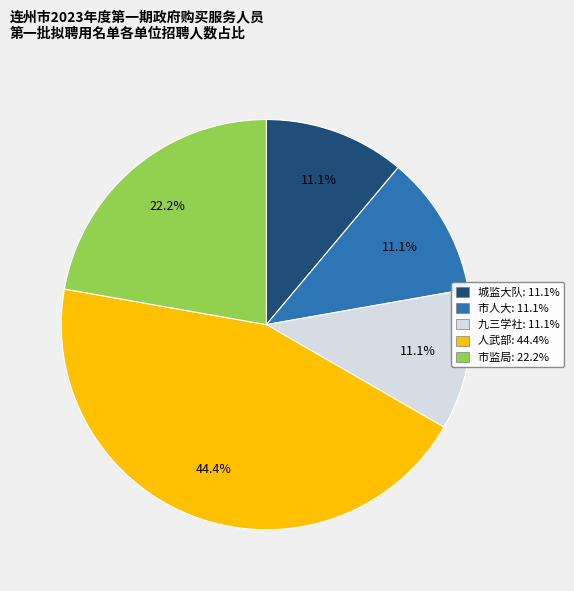

True or false: 人武部 accounts for 44% of the total.

True